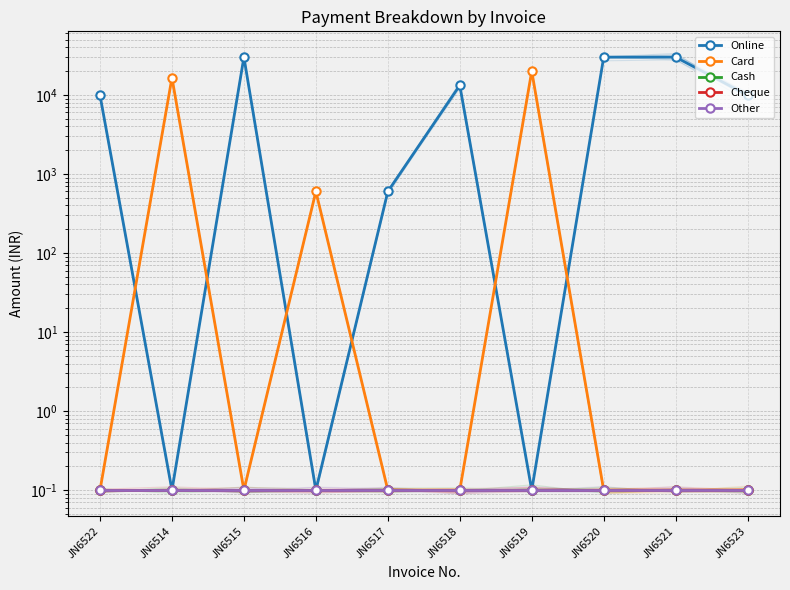

Is it true that Cash equals 0.1 at JN6520?

True